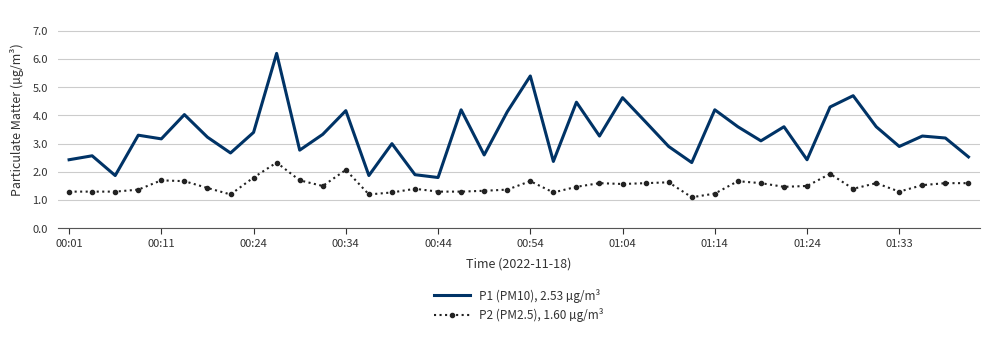

What is the difference between the maximum and minimum values in the P1 (PM10), 2.53 µg/m³ series?

4.4